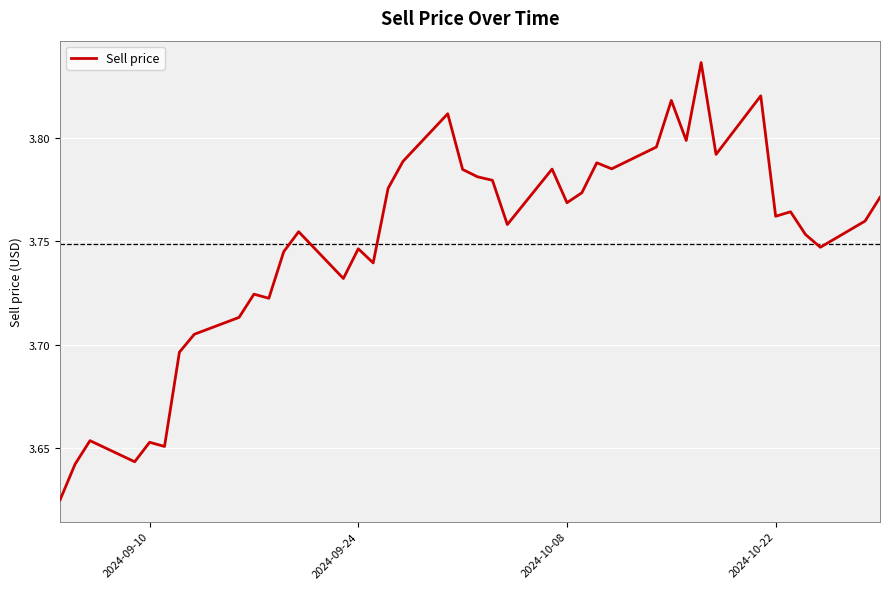

What is the difference between the second highest and minimum values?

0.2